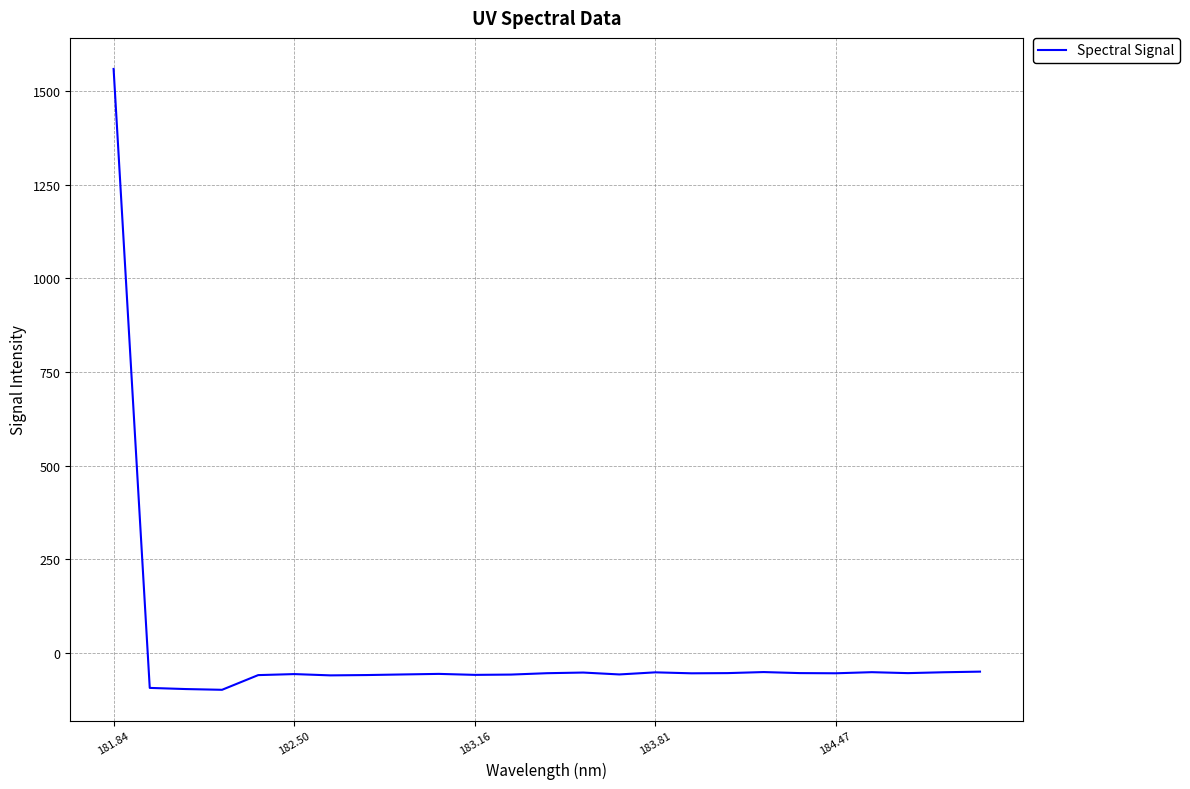

What is the minimum value shown in the chart?

-99.4